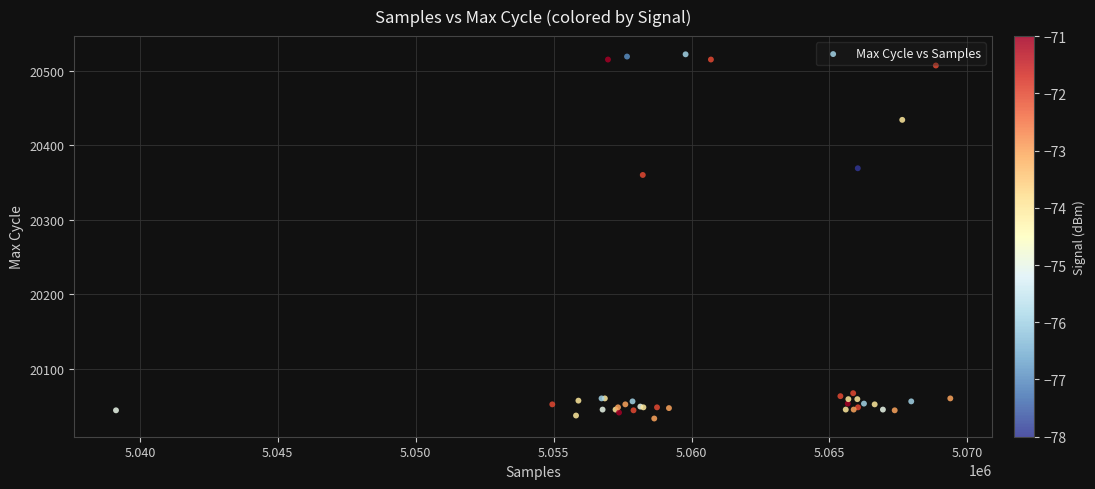

What Y value in the scatter plot is closest to 20277?

20360